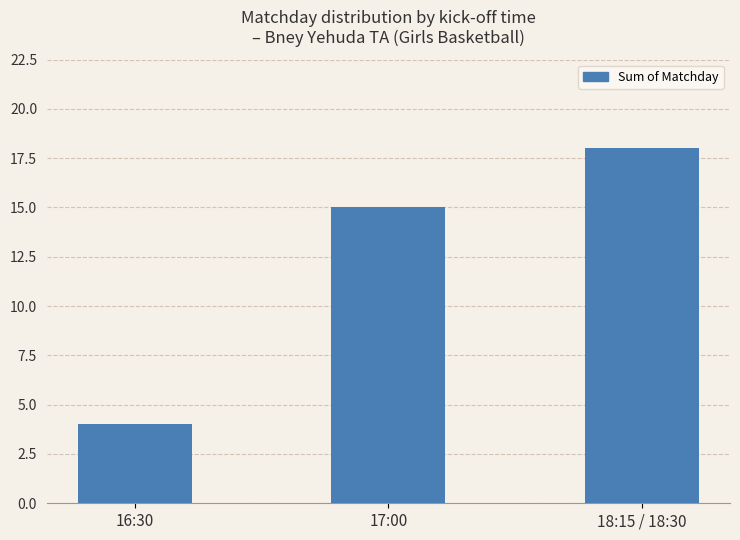

The value at 17:00 is 15. True or false?

True